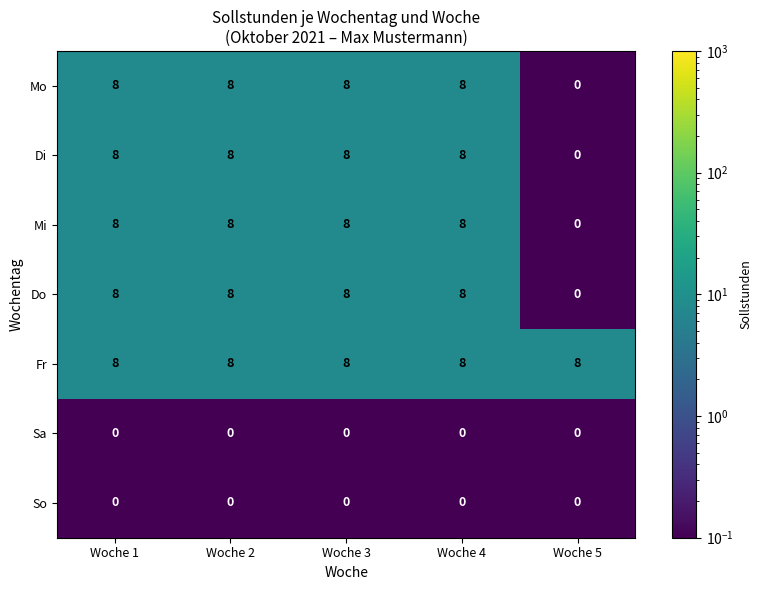

What is the difference between the second highest and minimum values in the Do series?

8